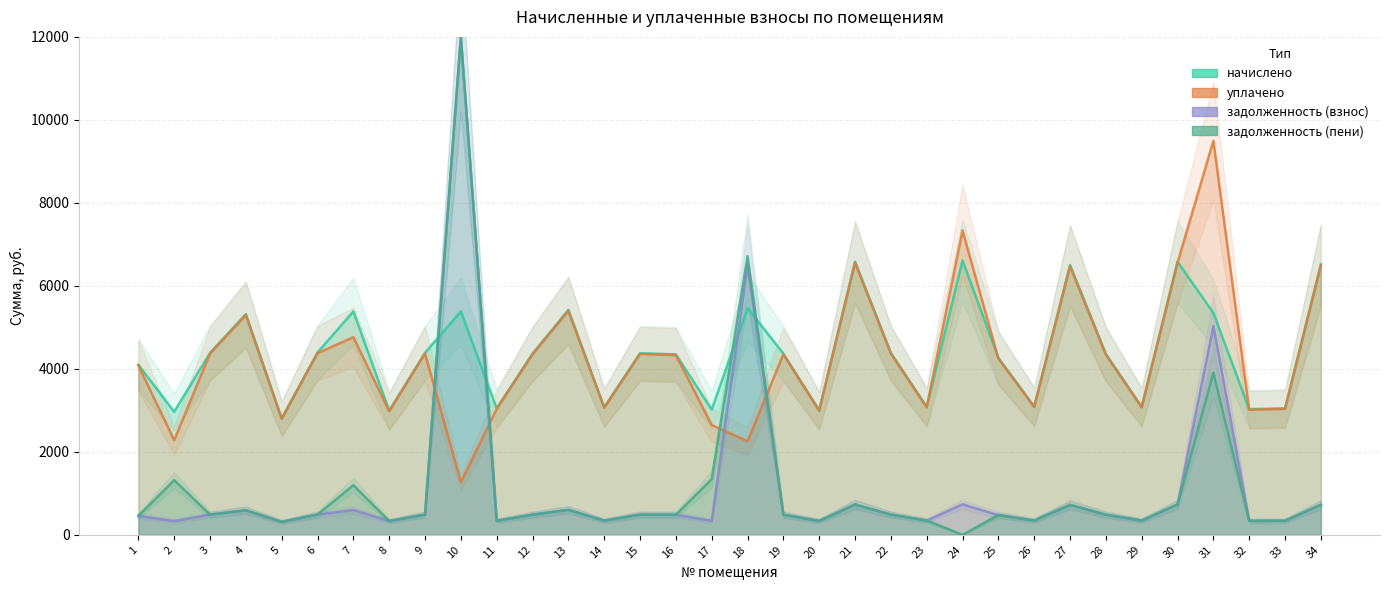

What are all the series names shown in the legend?

начислено, уплачено, задолженность (взнос), задолженность (пени)